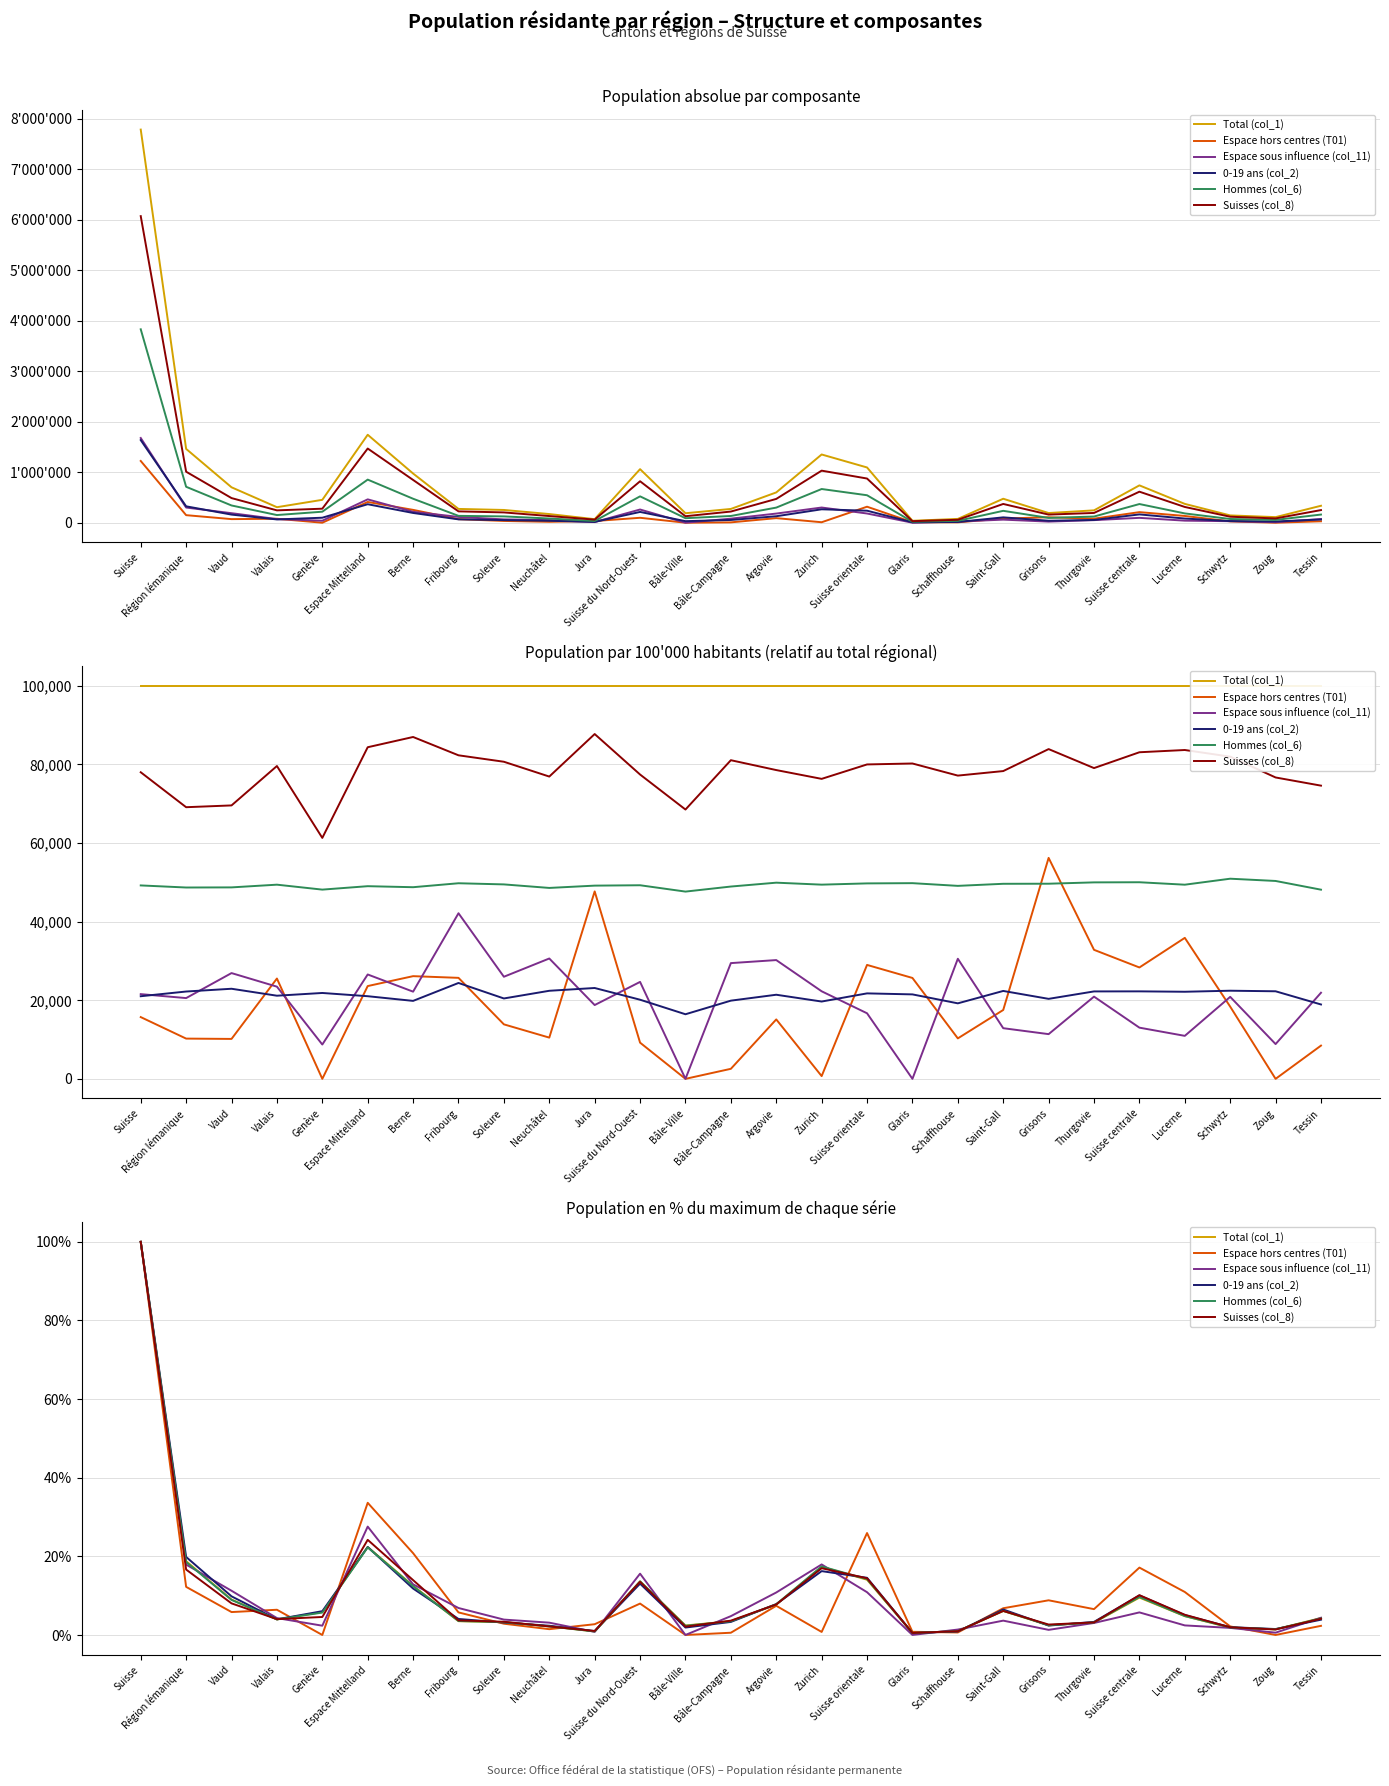

How many values in the Total (col_1) series are below 4?

13